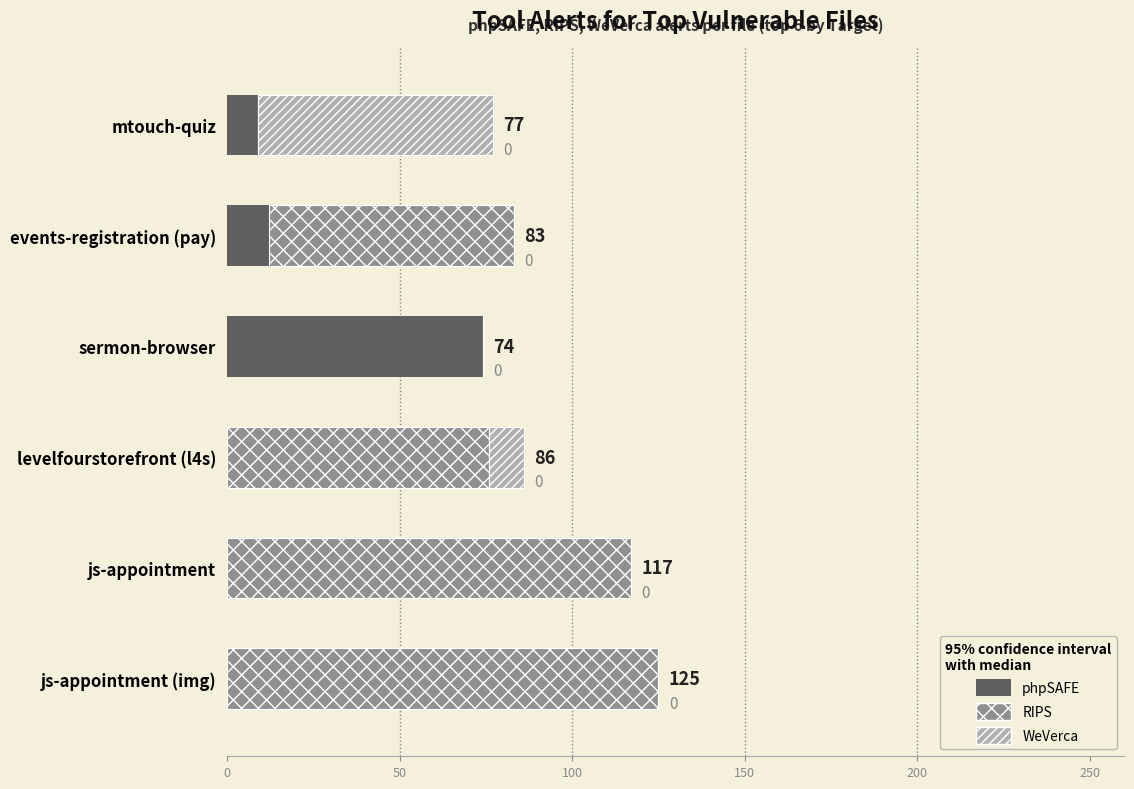

Which category has the highest value in the phpSAFE series?

sermon-browser